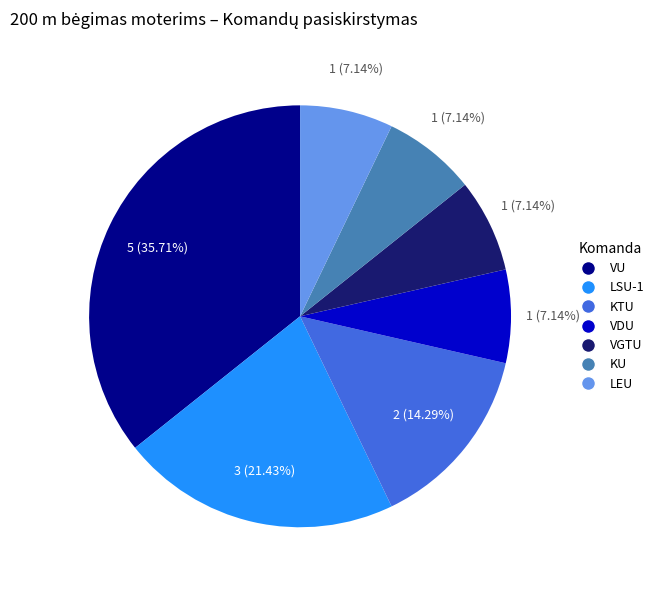

What percentage is the VGTU slice, to the nearest percent?

7%